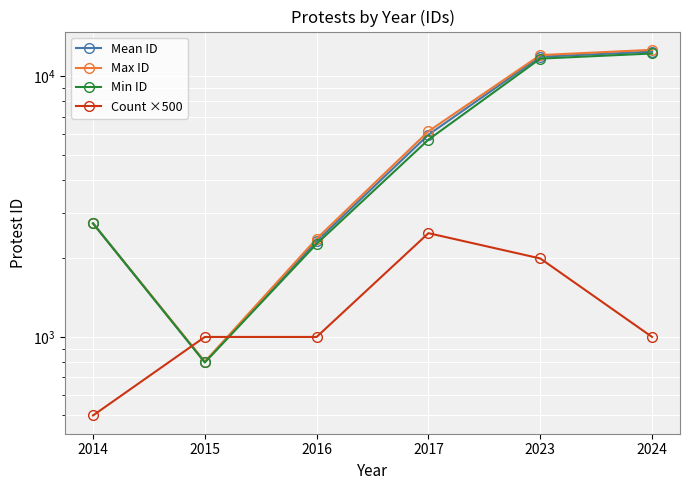

What is the smallest value displayed?

500.0